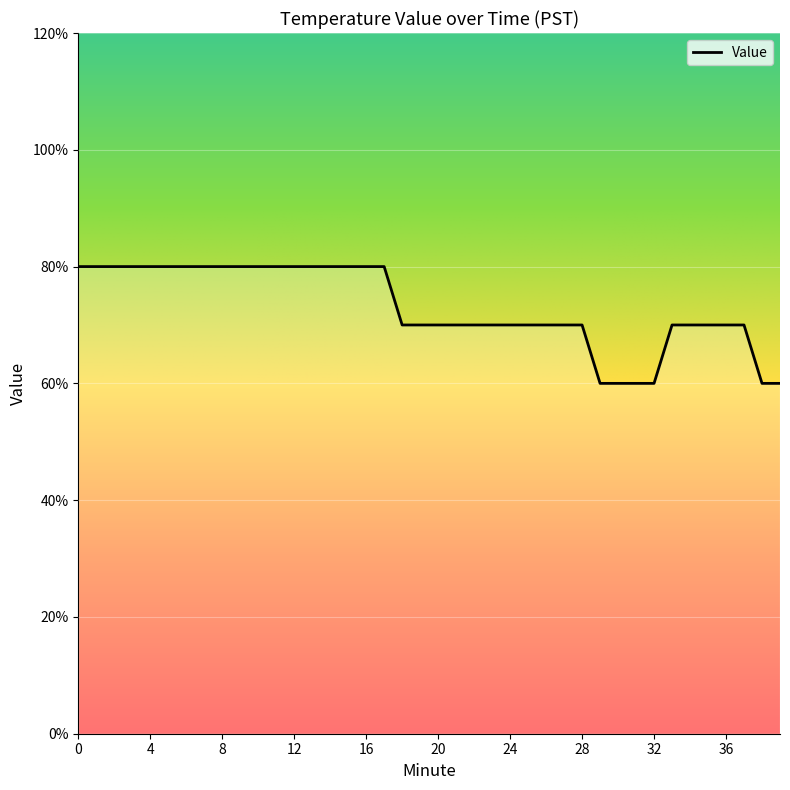

What is the average value?

0.7